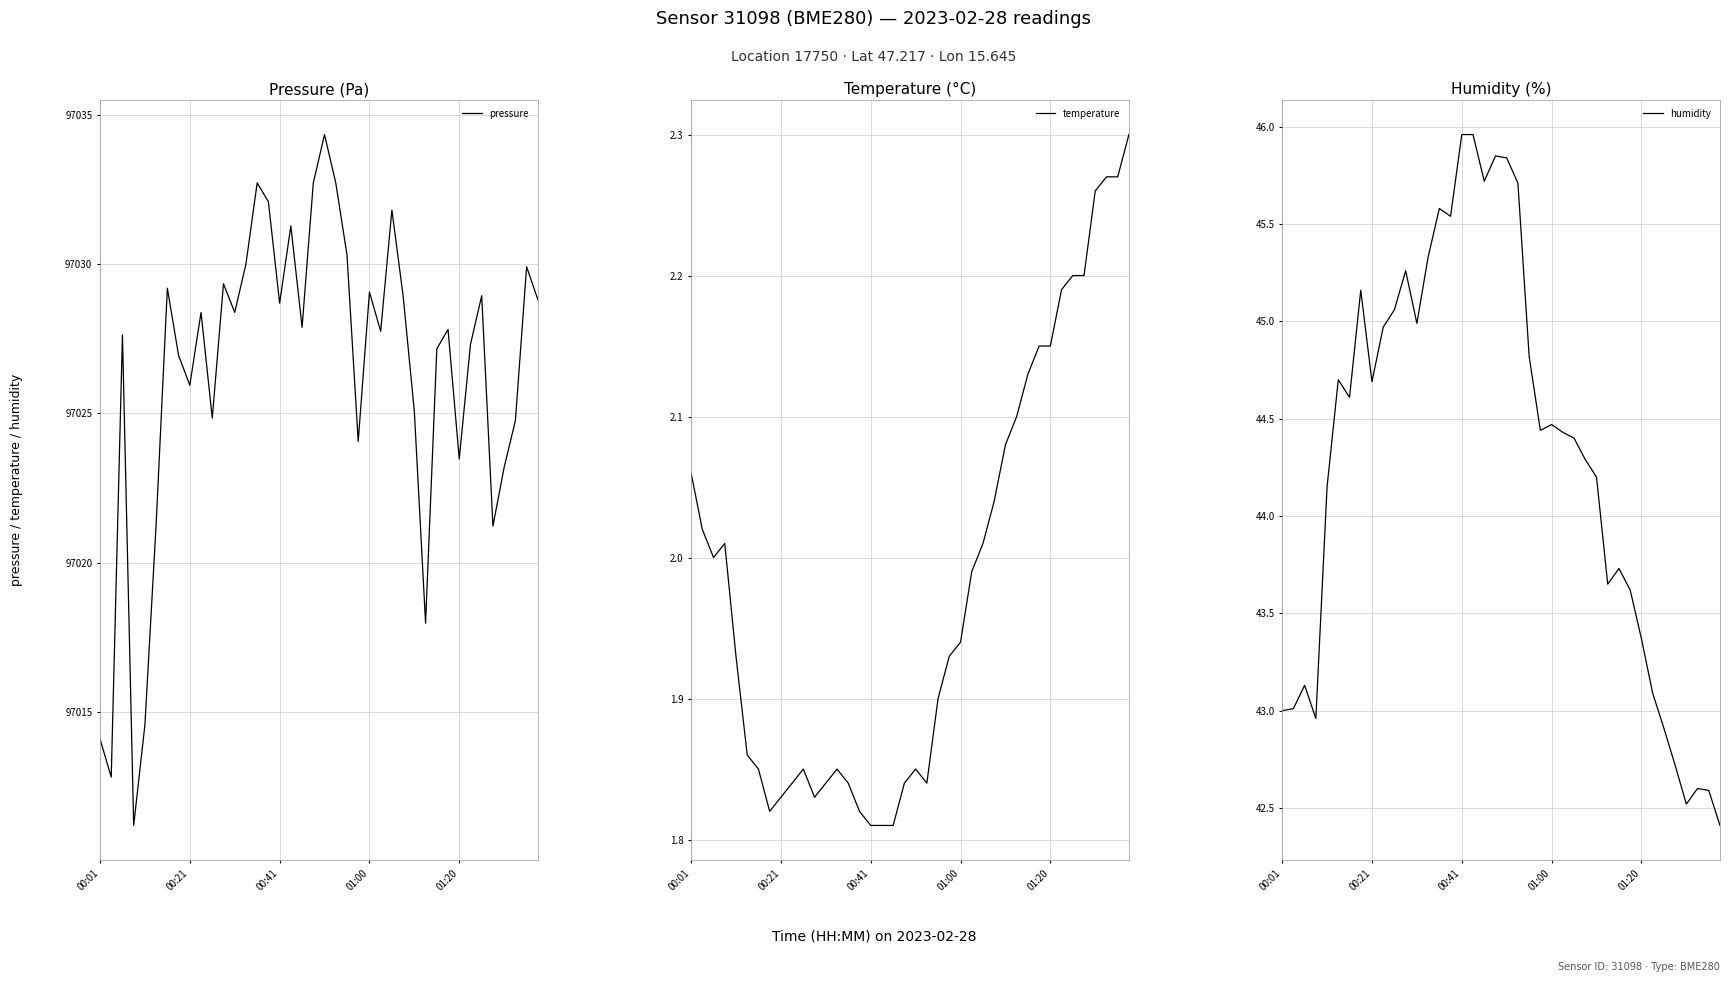

What is the smallest value displayed?

1.8